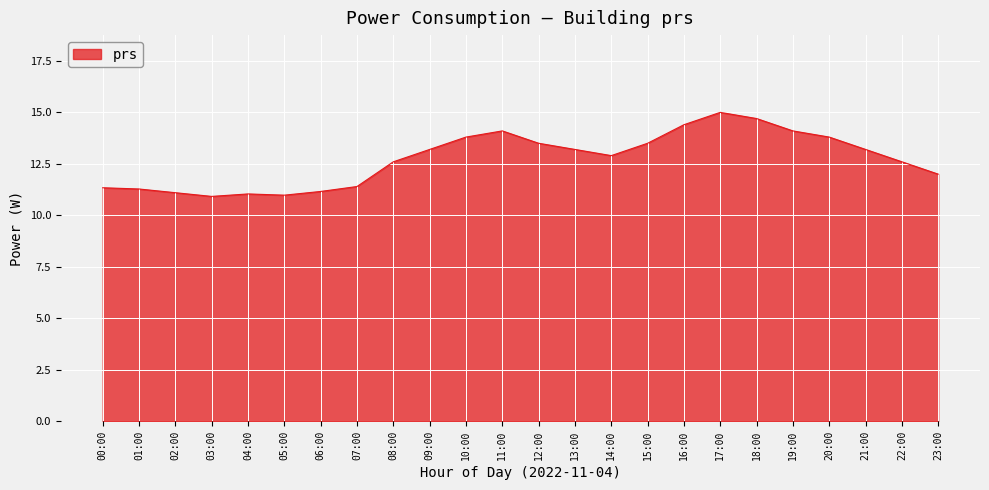

How many distinct data groups are displayed?

1